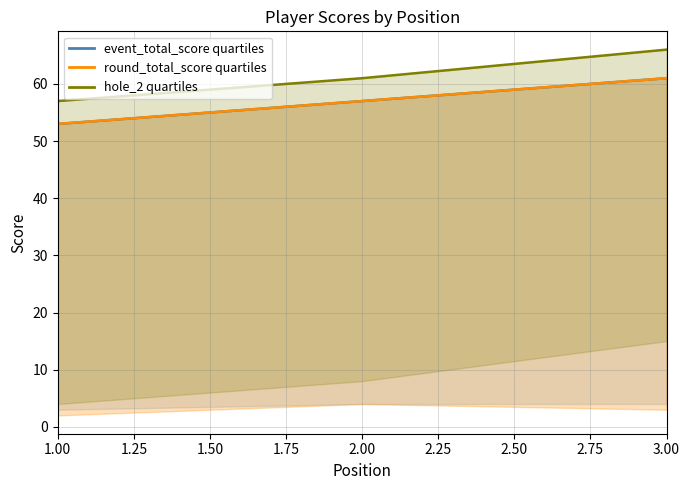

At which category is the sum across all series the highest?

3